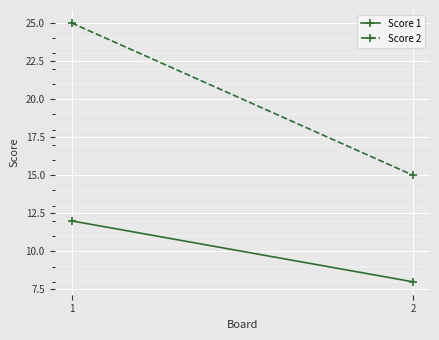

What is the difference between the maximum and minimum values in the Score 1 series?

4